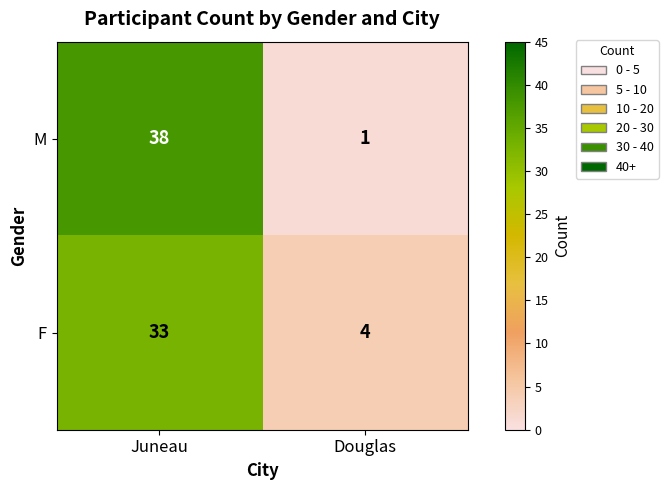

Between Juneau and Douglas, which series saw the biggest shift?

M